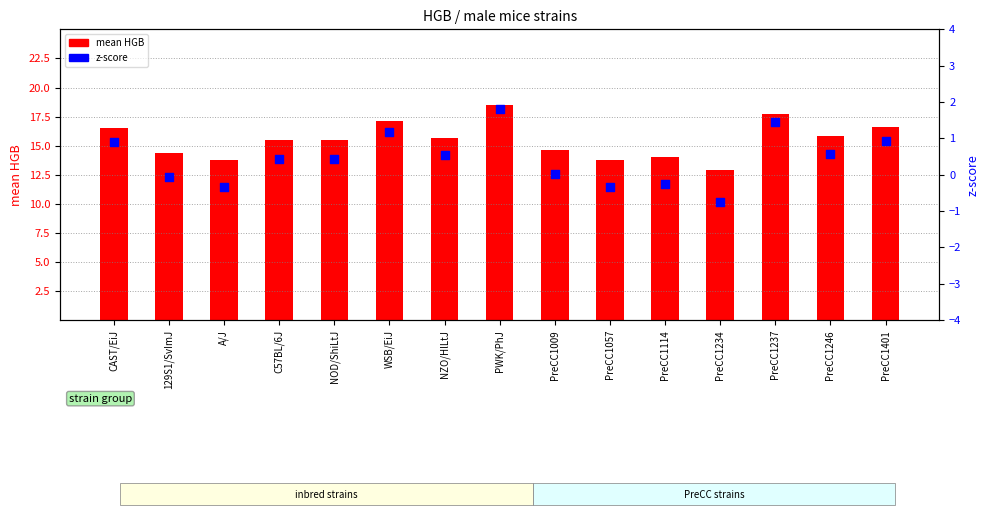

Which series has the largest total across all categories?

mean HGB